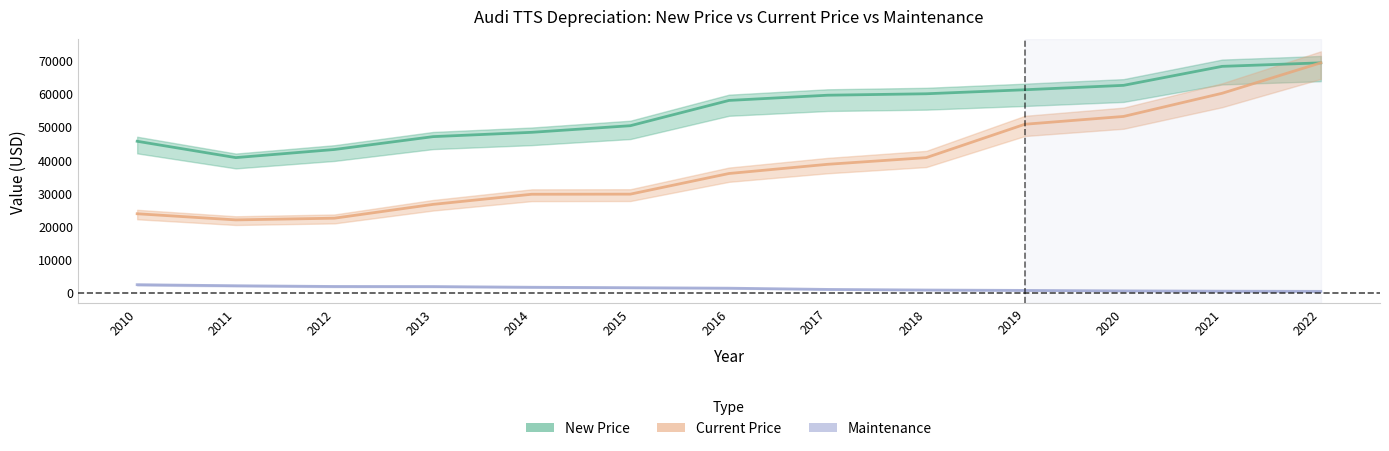

At how many categories does at least one series exceed 1182?

13